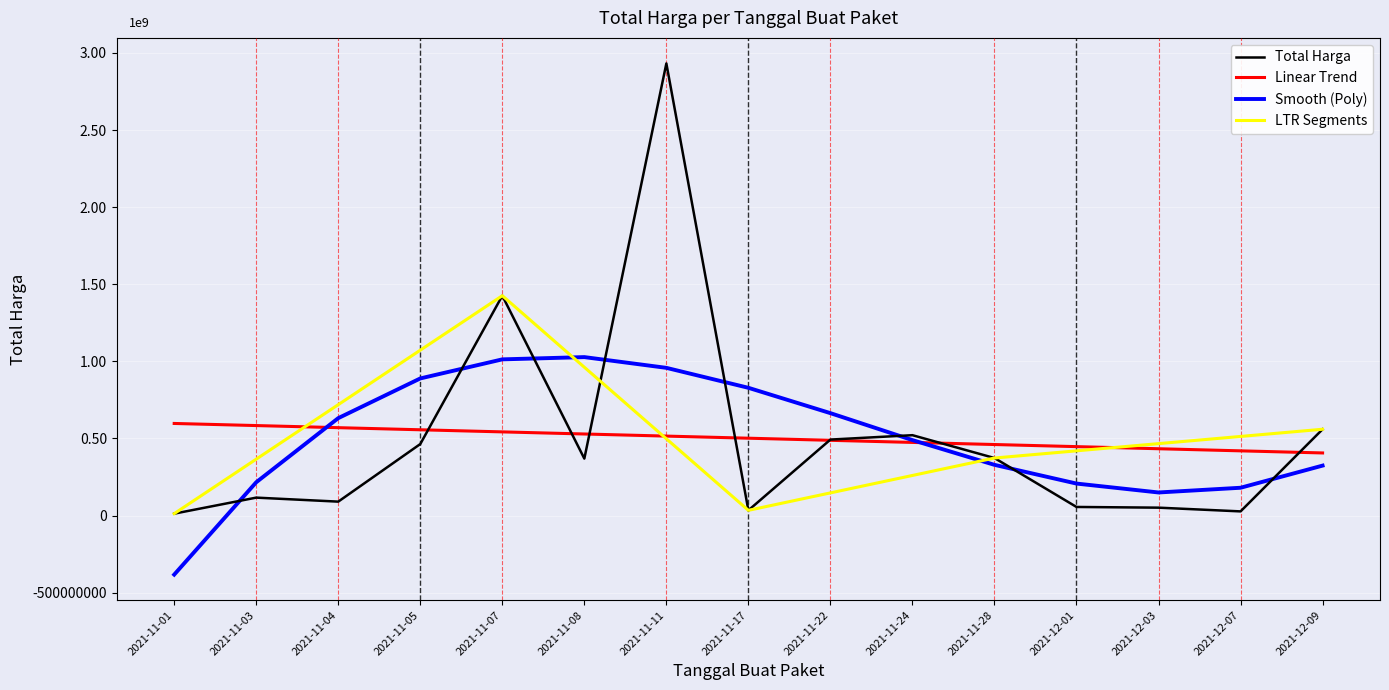

Between 2021-12-09 and 2021-11-07, which is larger?

2021-11-07